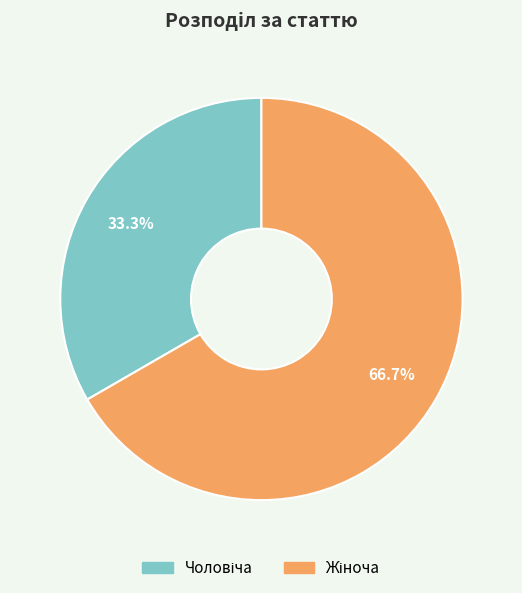

Does any single category account for the majority?

Yes